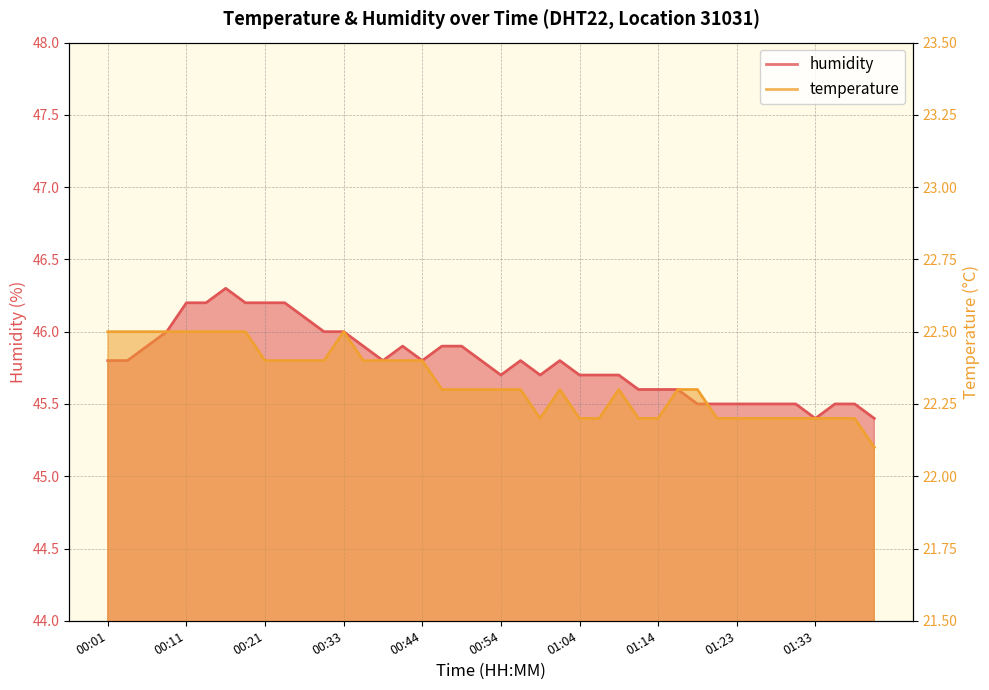

Does the chart display data point markers on the line(s)?

No